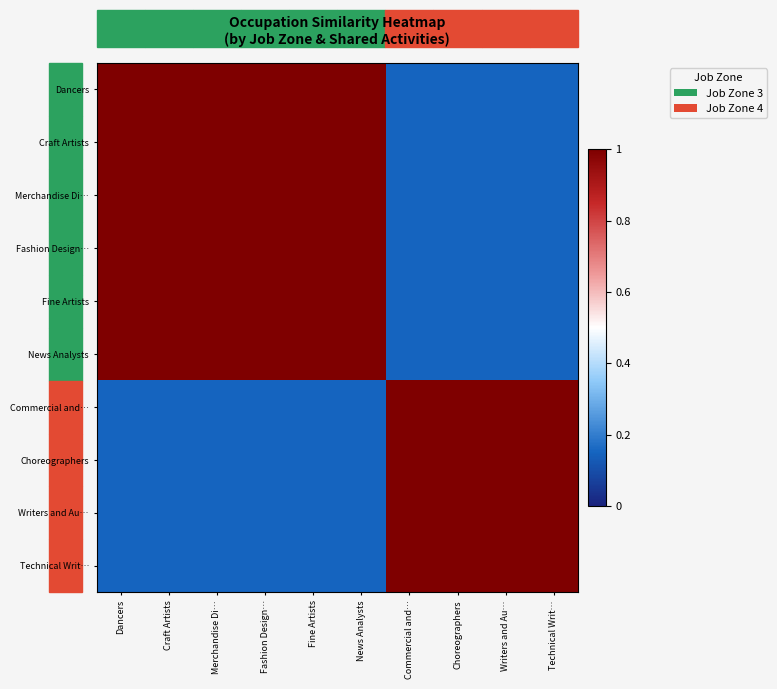

At how many categories does at least one series exceed 0?

10